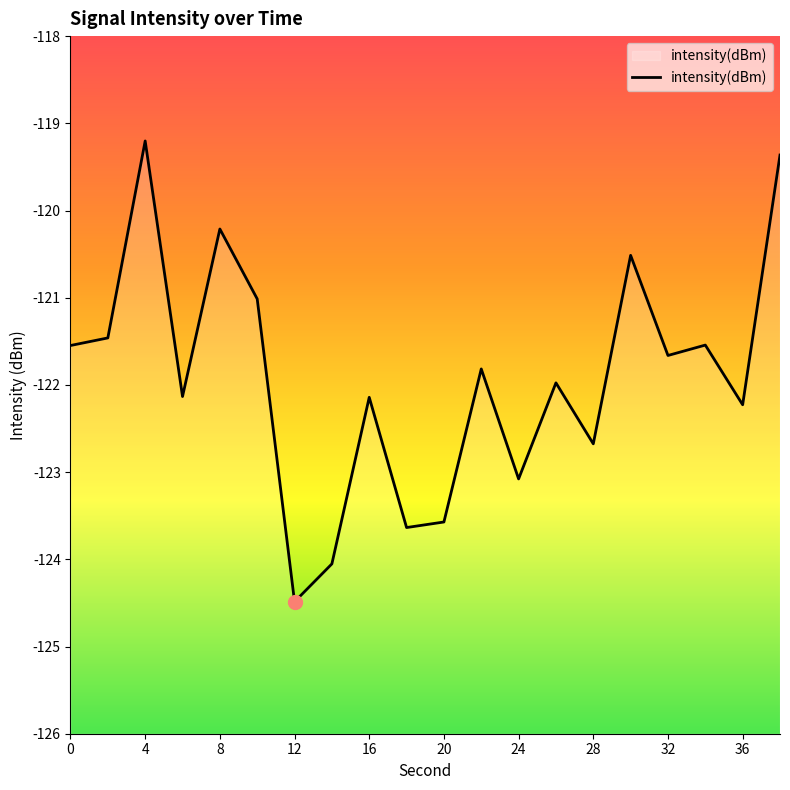

What is the average value?

-121.9